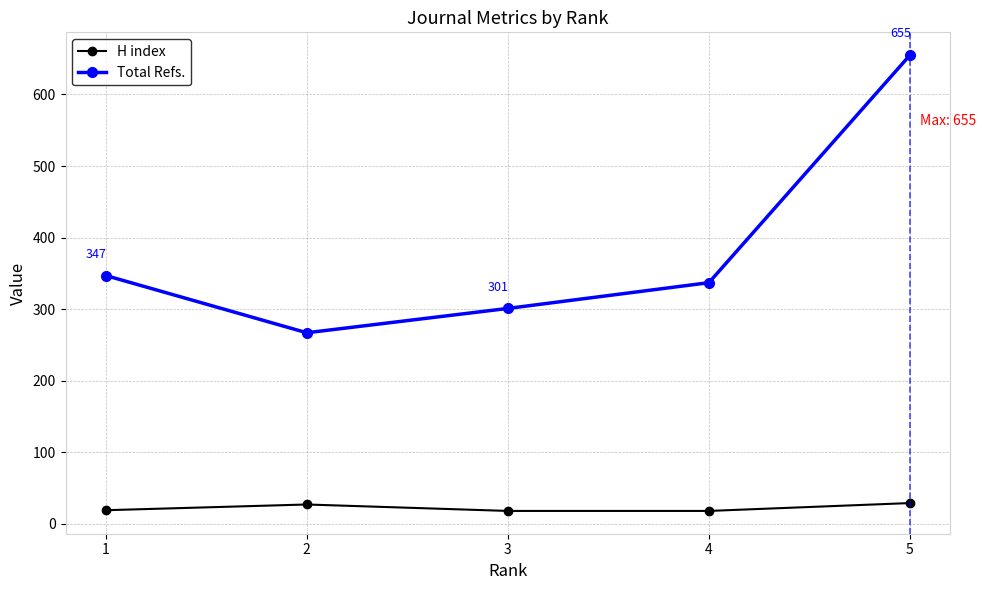

True or false: H index and Total Refs. cross at least once.

False